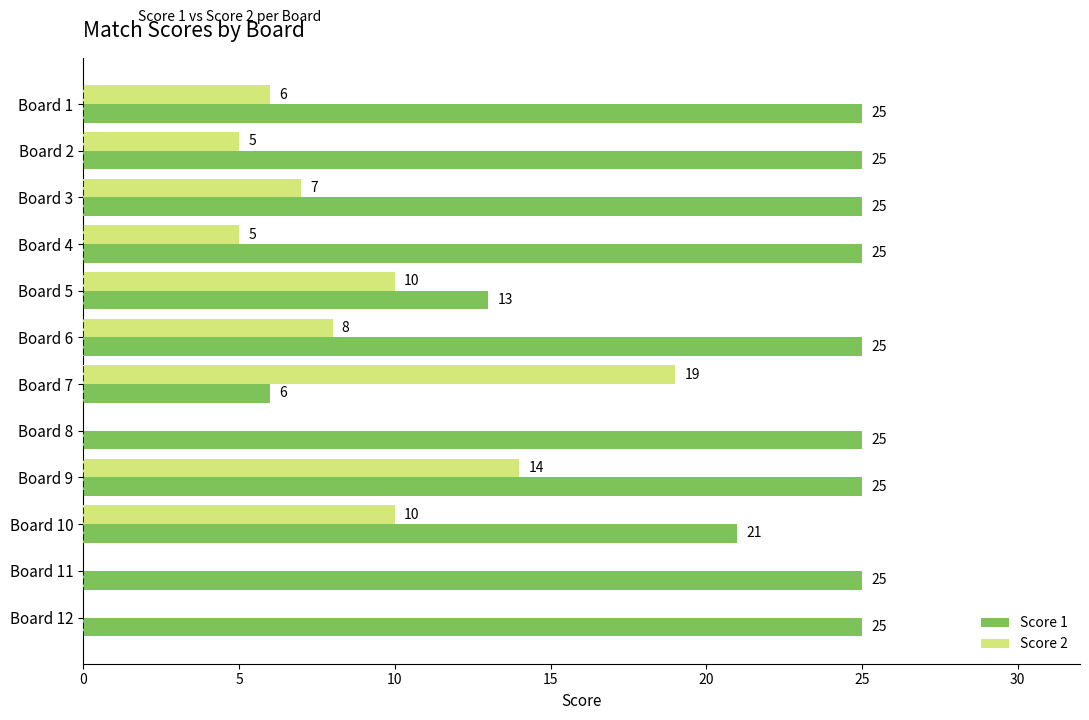

The Score 2 series shows 9 at Board 12. True or false?

False